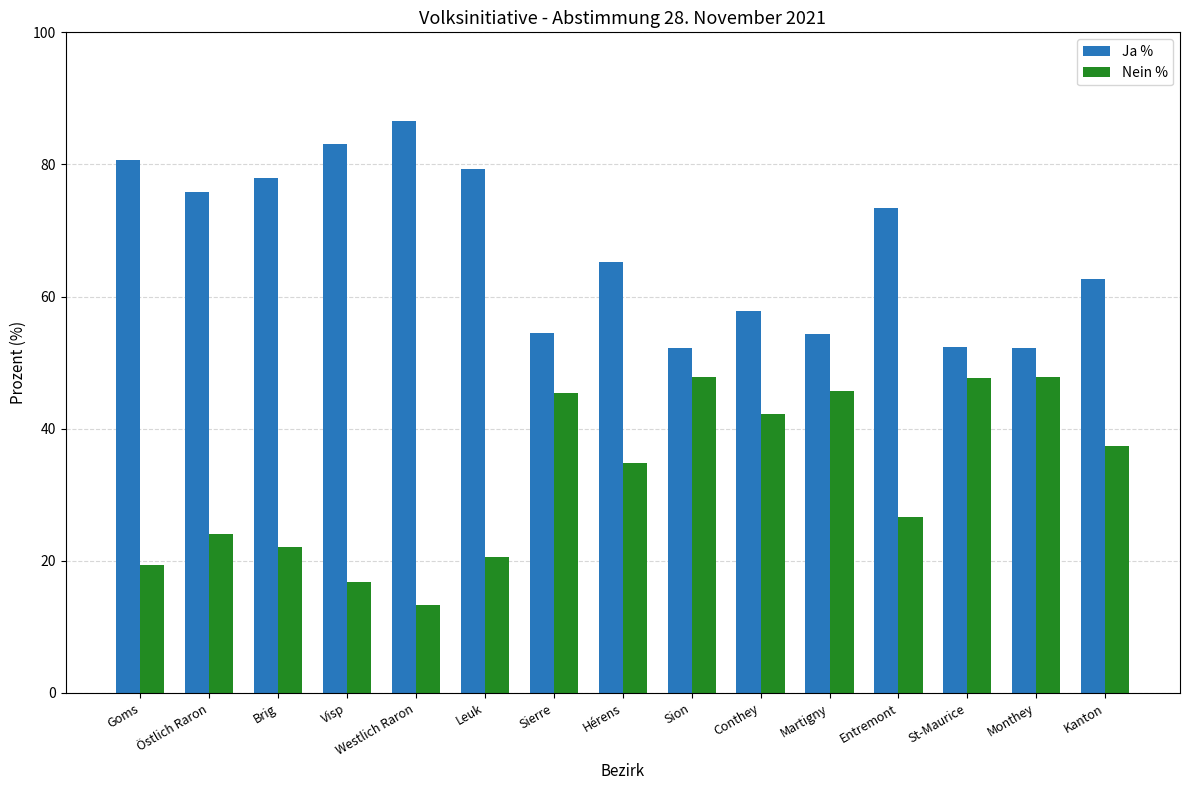

Which series has the largest total across all categories?

Ja %